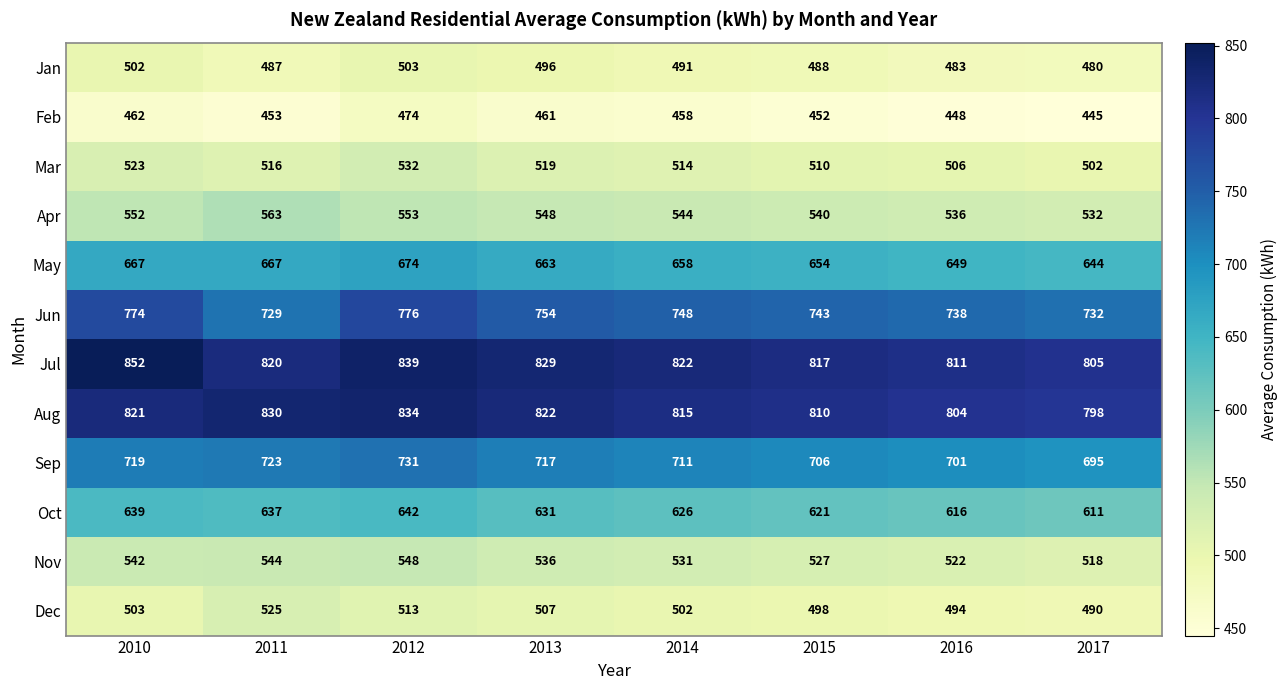

At which label is Aug closest to 816?

2014